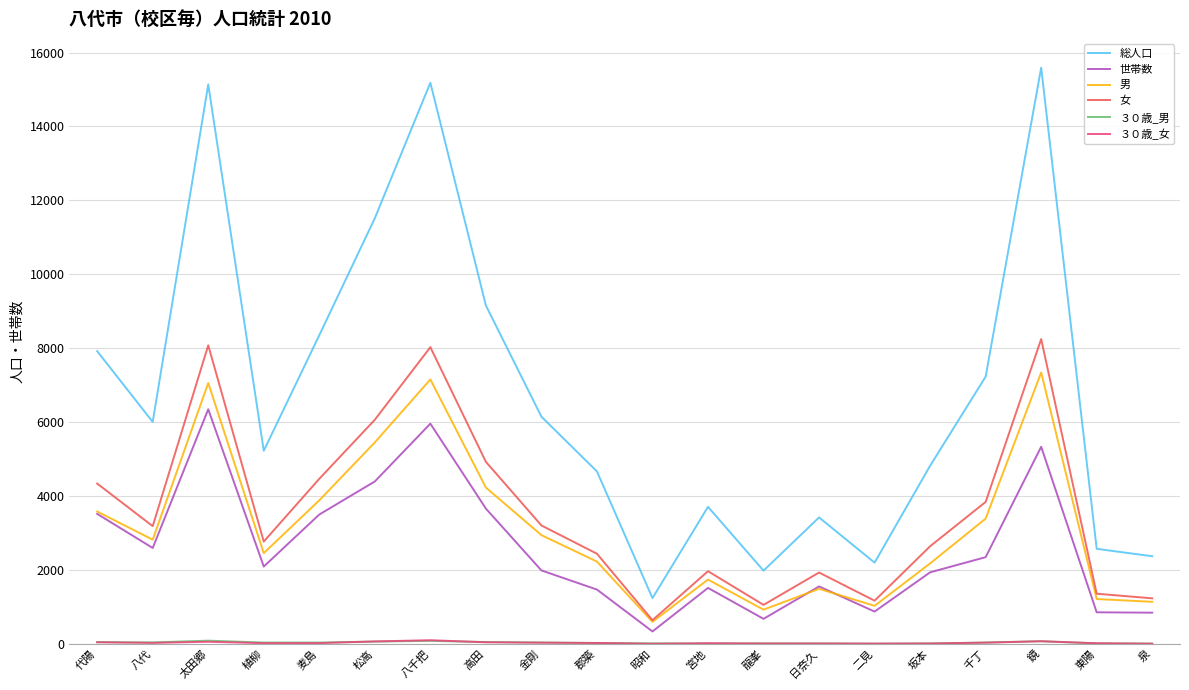

What is the minimum value shown in the chart?

3